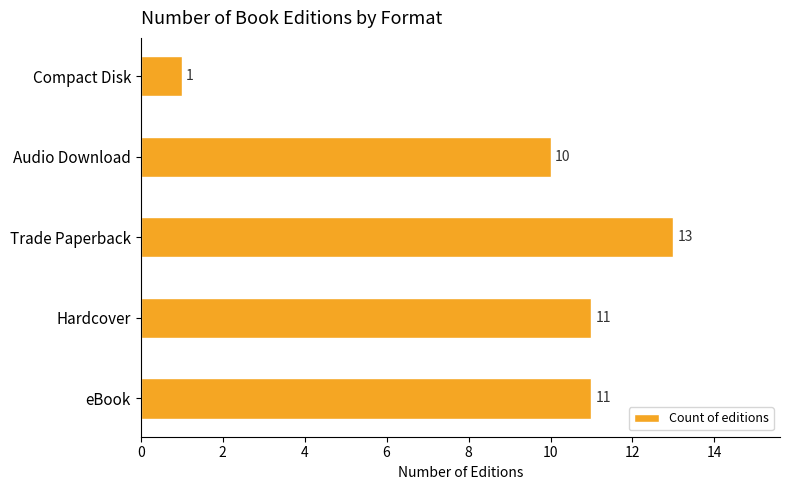

How many bars are there in total?

5